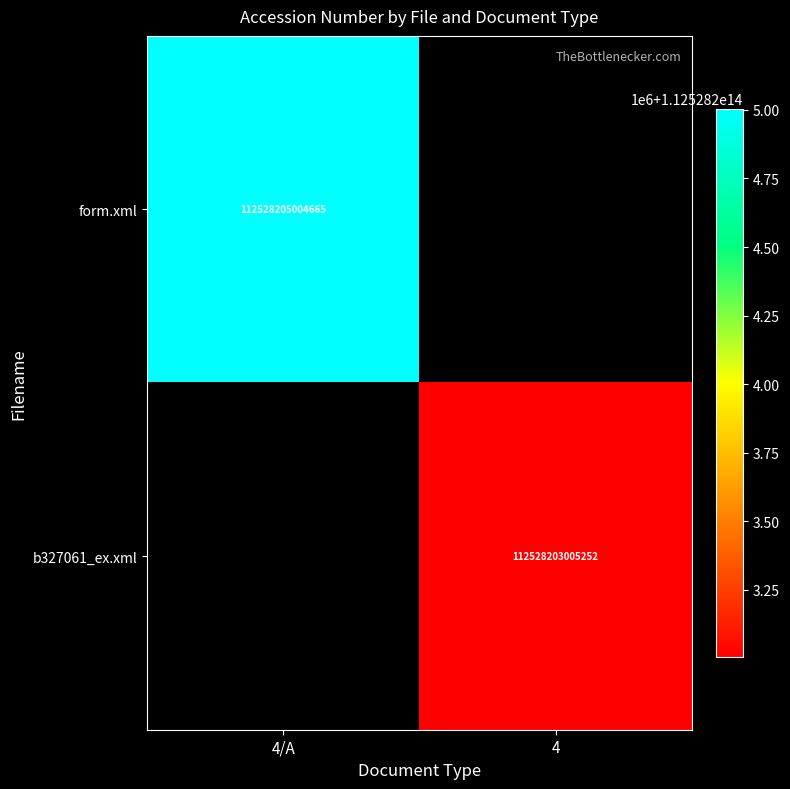

True or false: form.xml has a value of 112528205004665 at 4/A.

True